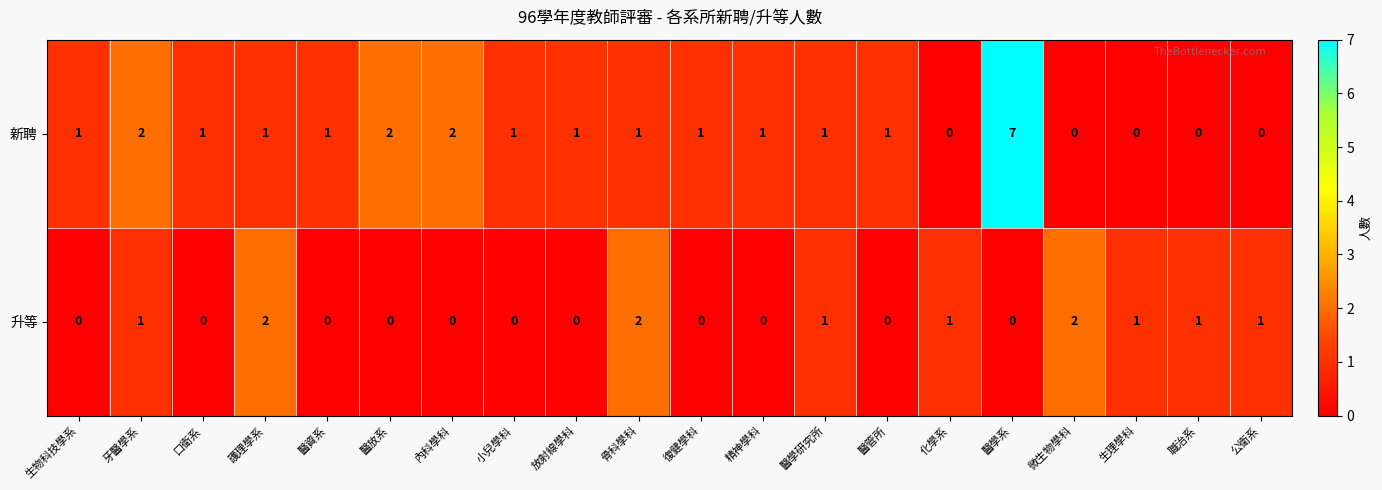

How many positive values does the 升等 series have?

9